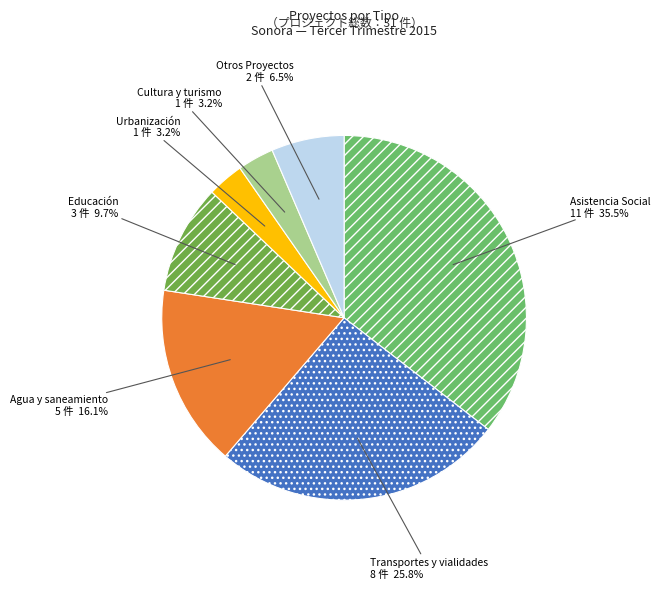

Does Agua y saneamiento account for over 50% of the chart?

No